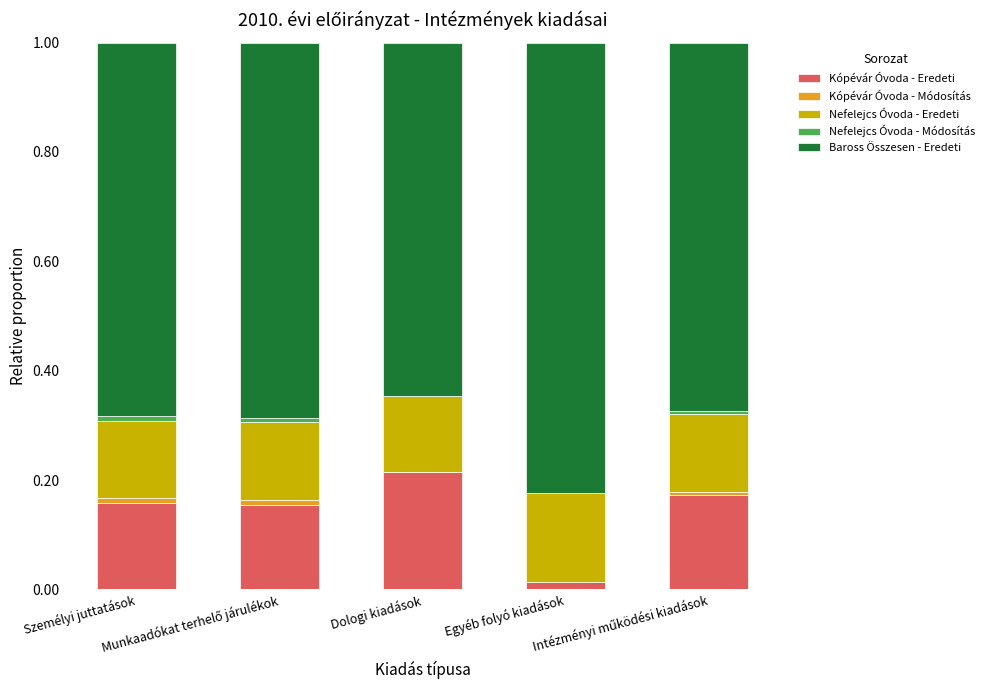

True or false: Kópévár Óvoda - Eredeti has a value of 0.2 at Munkaadókat terhelő járulékok.

True